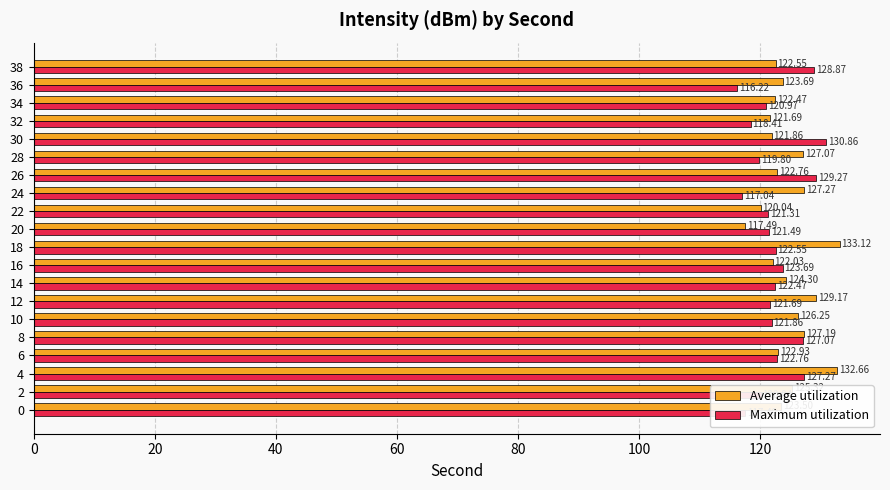

Which series has the largest total across all categories?

Average utilization